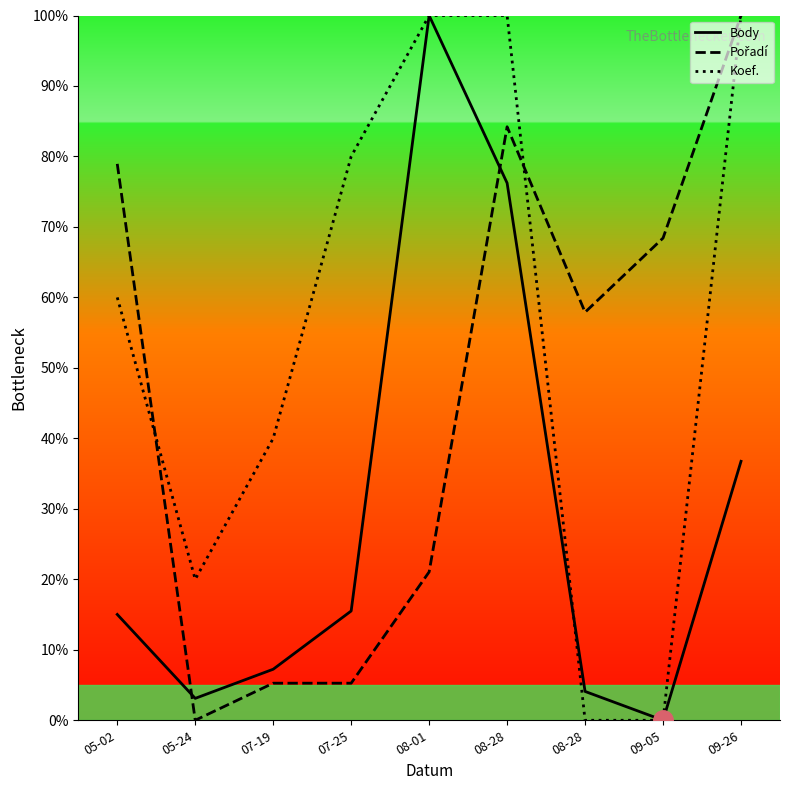

Reading left to right, extract all data points from this chart.

Body: 15.0	3.1	7.2	15.5	100.0	76.2	4.1	0.0	36.7
Pořadí: 78.9	0.0	5.3	5.3	21.1	84.2	57.9	68.4	100.0
Koef.: 60.0	20.0	40.0	80.0	100.0	100.0	0.0	0.0	100.0